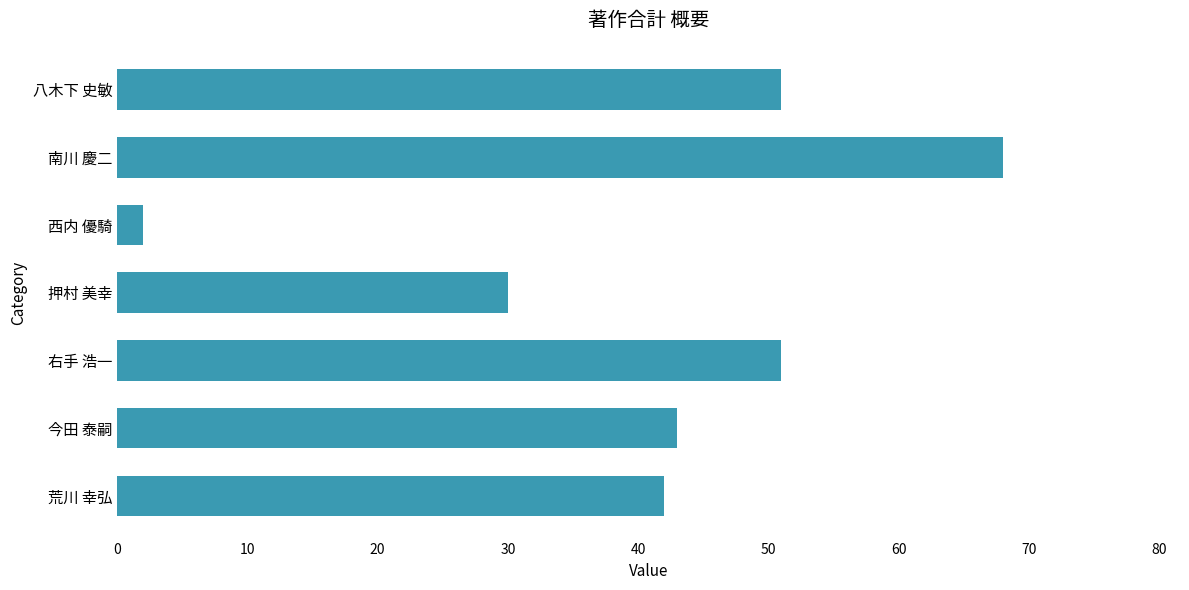

How many data points are less than 43?

3